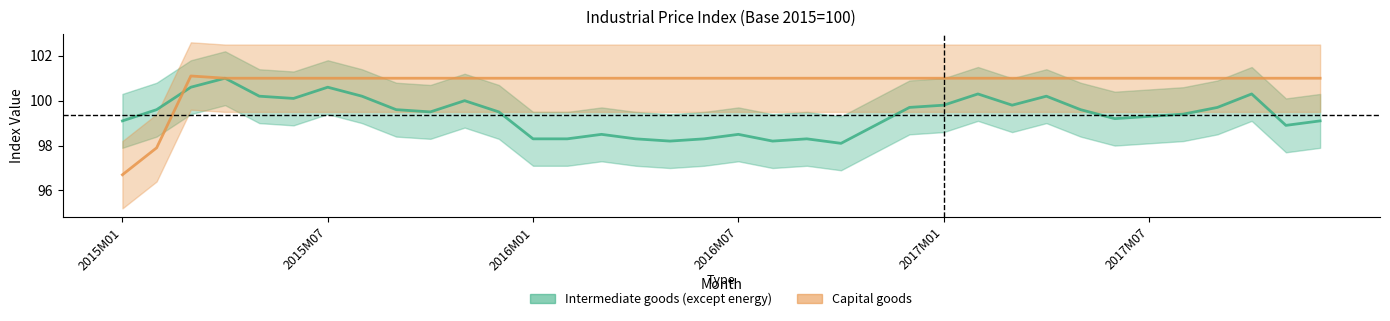

What are all the series names shown in the legend?

Intermediate goods (except energy), Capital goods